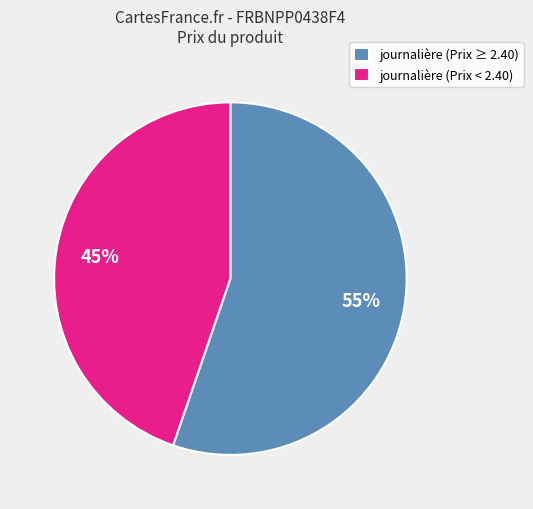

Approximately how many times larger is the value at journalière (Prix ≥ 2.40) compared to journalière (Prix < 2.40)?

1.2